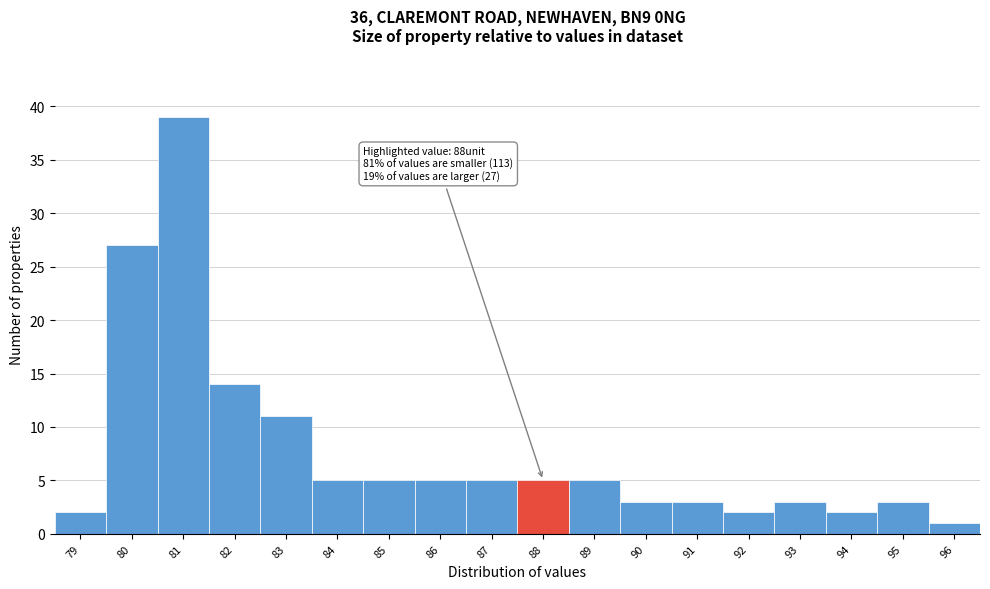

Reading left to right, what are all the values shown in this chart?

79=2	80=27	81=39	82=14	83=11	84=5	85=5	86=5	87=5	88=5	89=5	90=3	91=3	92=2	93=3	94=2	95=3	96=1